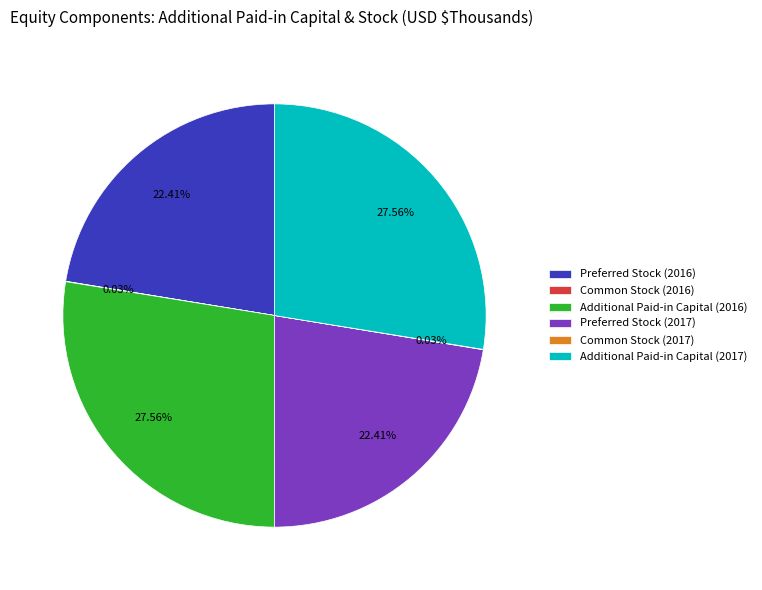

Is there any slice that represents more than half of the pie?

No